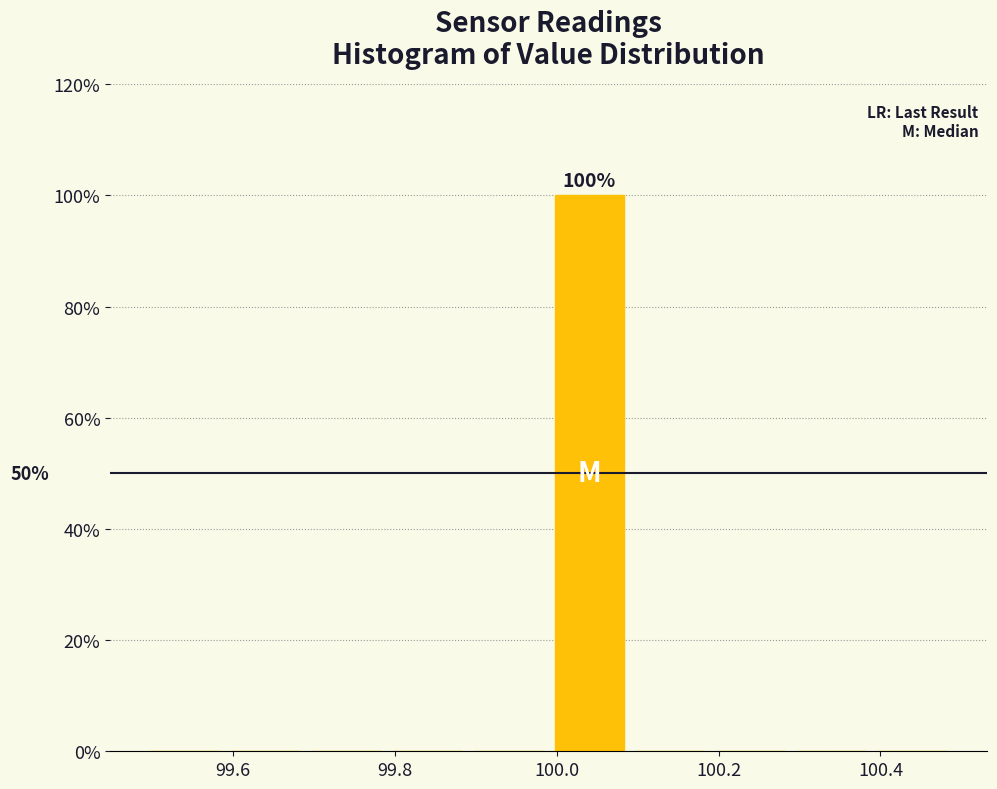

Which range on the x-axis has the tallest bar?

99.99 to 100.09